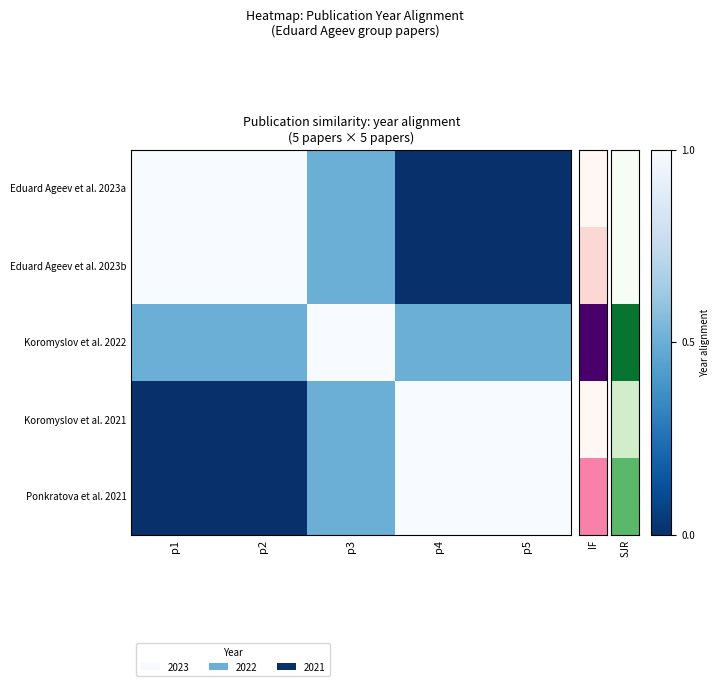

At which category does the chart reach its peak across all series?

p1